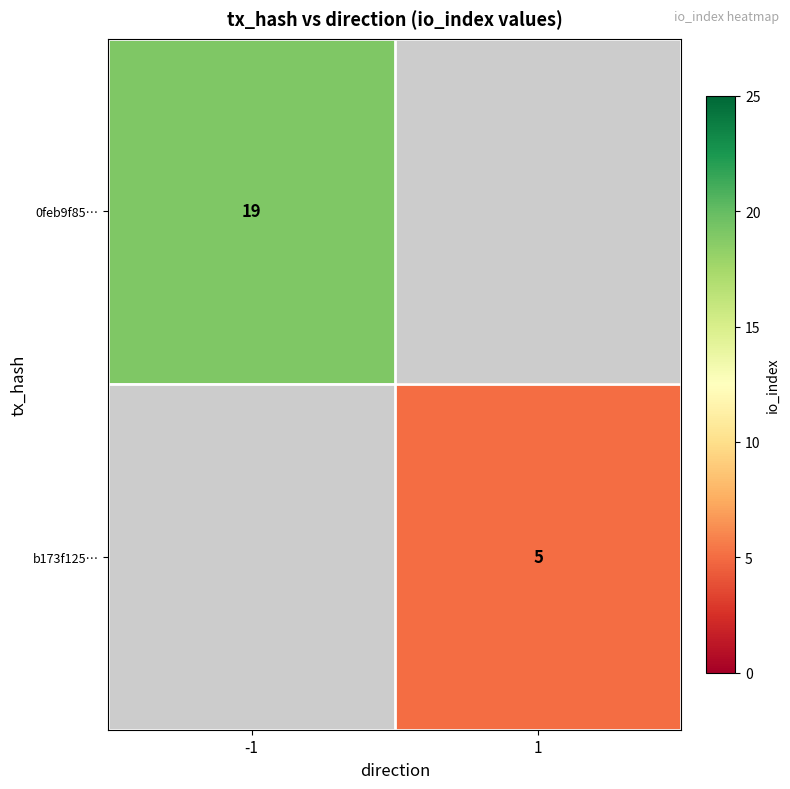

The b173f125… series shows 2 at 1. True or false?

False